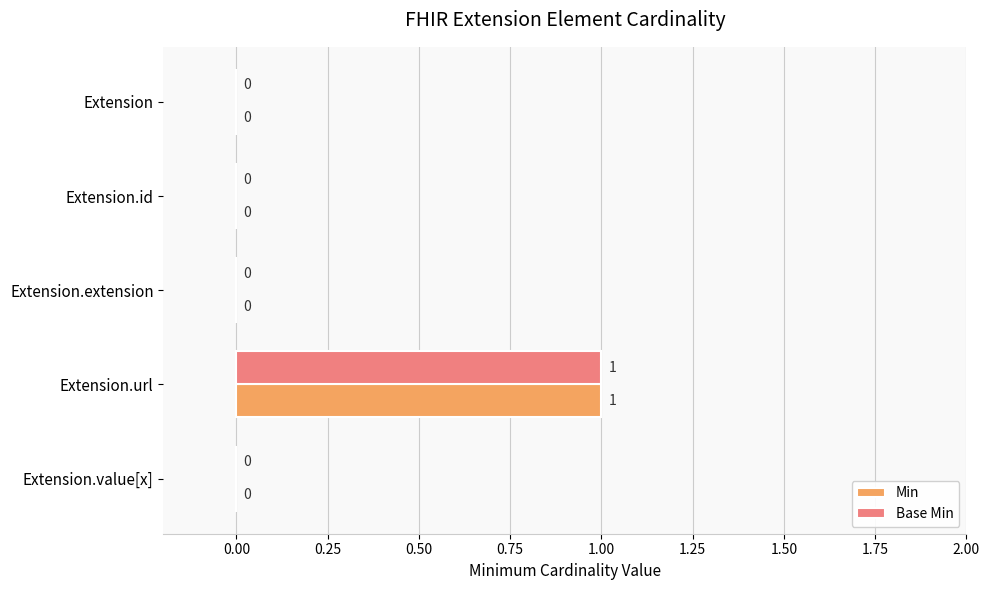

True or false: Base Min has a value of 1 at Extension.id.

False